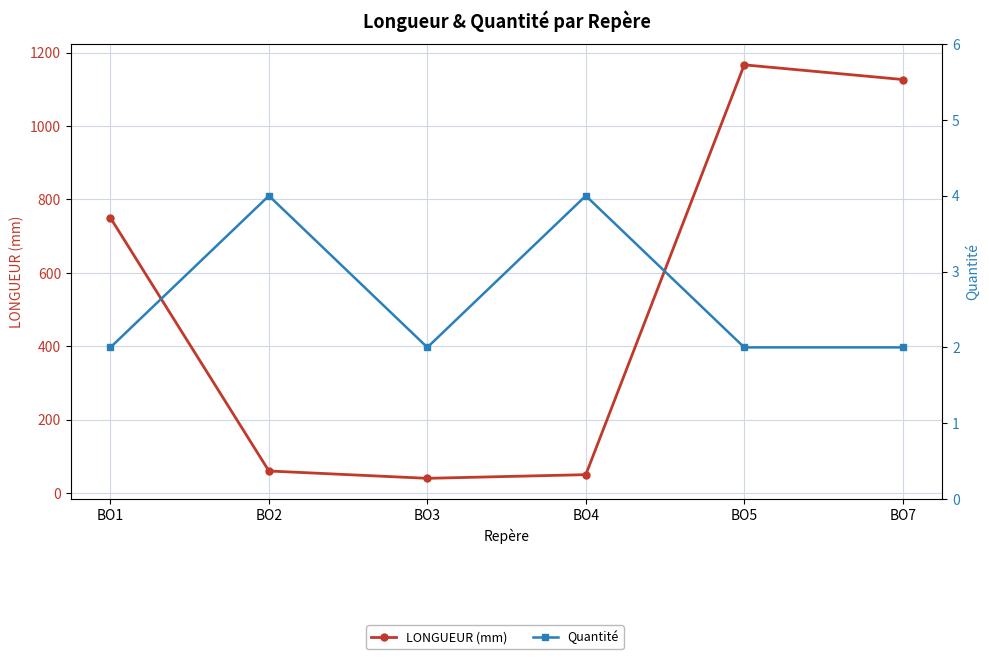

Which series has the widest spread of values?

LONGUEUR (mm)